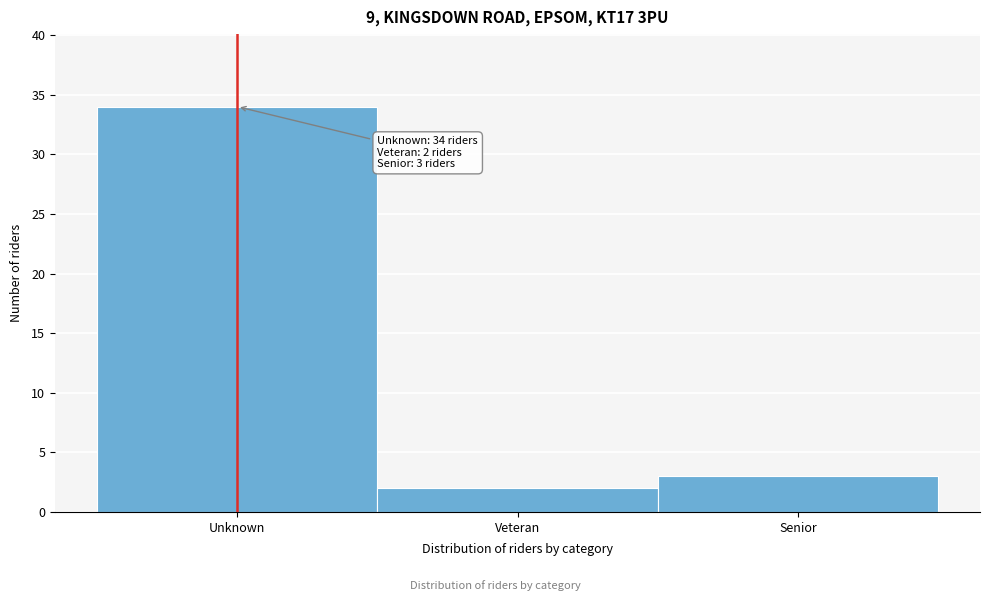

Reading left to right, list all the values displayed in this chart.

Unknown=34	Veteran=2	Senior=3